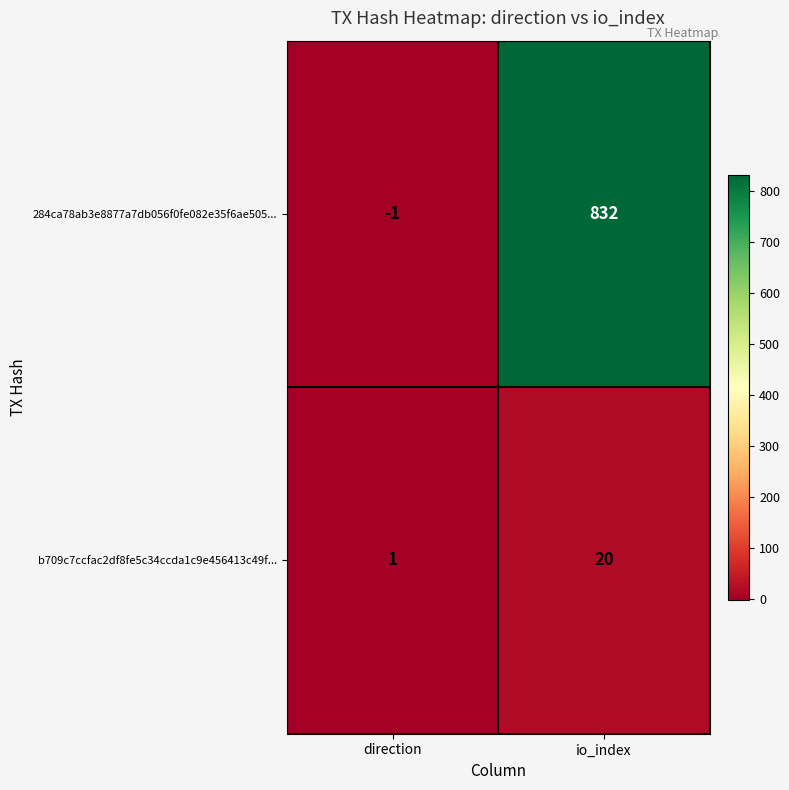

The value of b709c7ccfac2df8fe5c34ccda1c9e456413c49f... at io_index is 12. True or false?

False